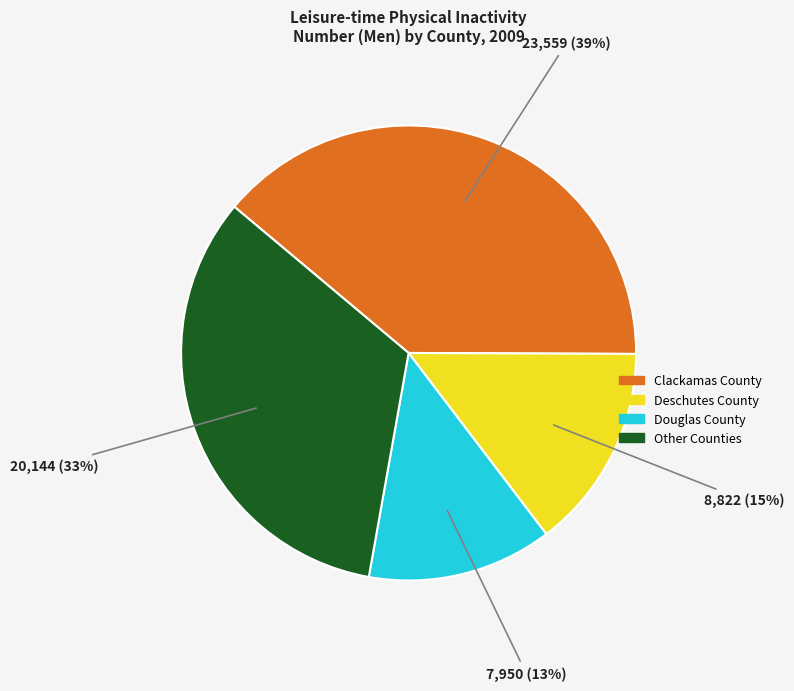

How many segments does this pie chart have?

4